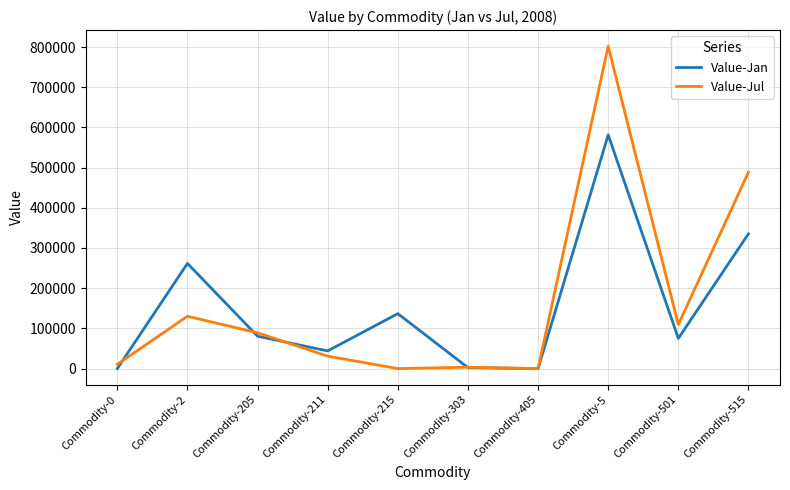

What is the difference between the second highest and minimum values in the Value-Jul series?

488656